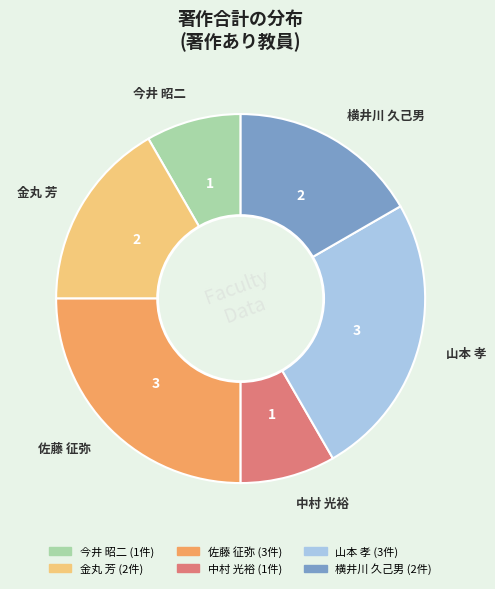

Count the number of slices in the pie.

6